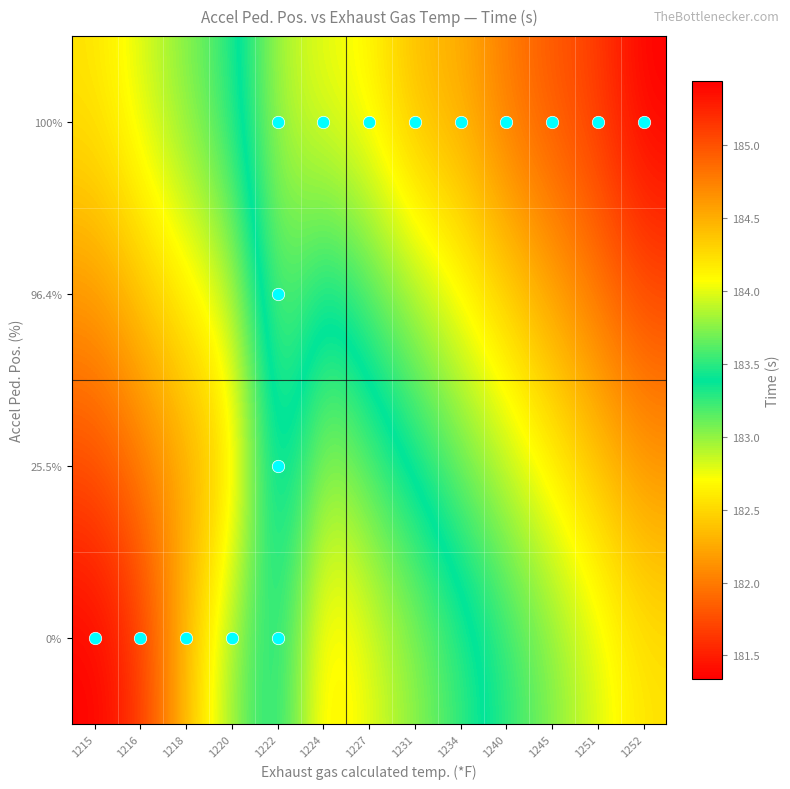

At 1227, list the series in order from largest to smallest.

100%, 96.4%, 25.5%, 0%